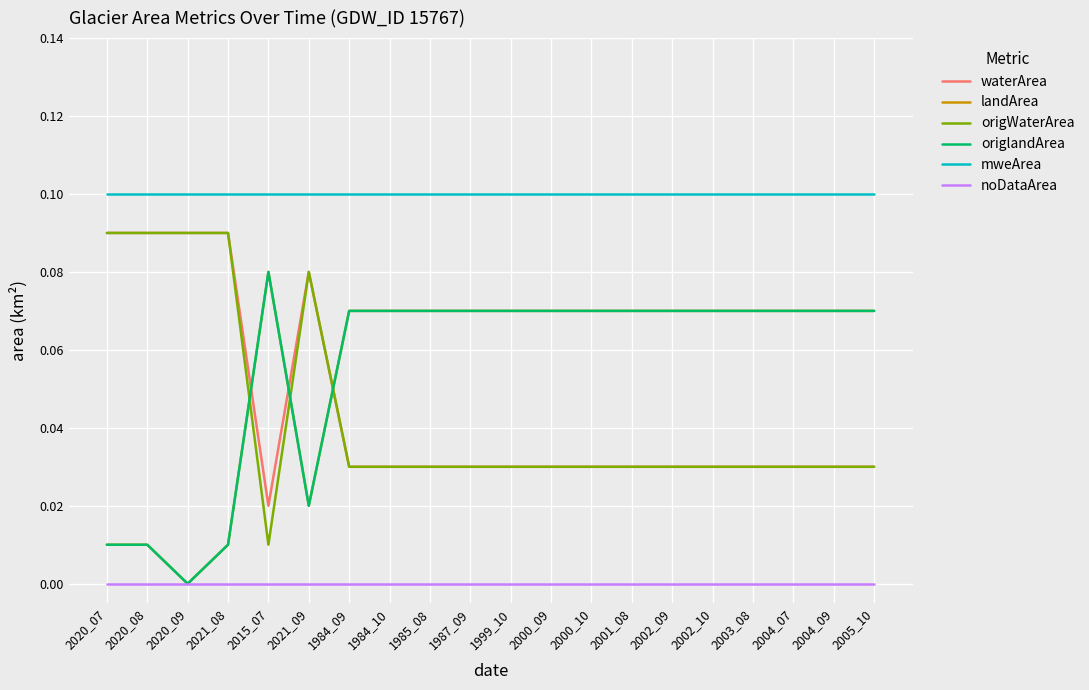

Does the chart display data point markers on the line(s)?

No